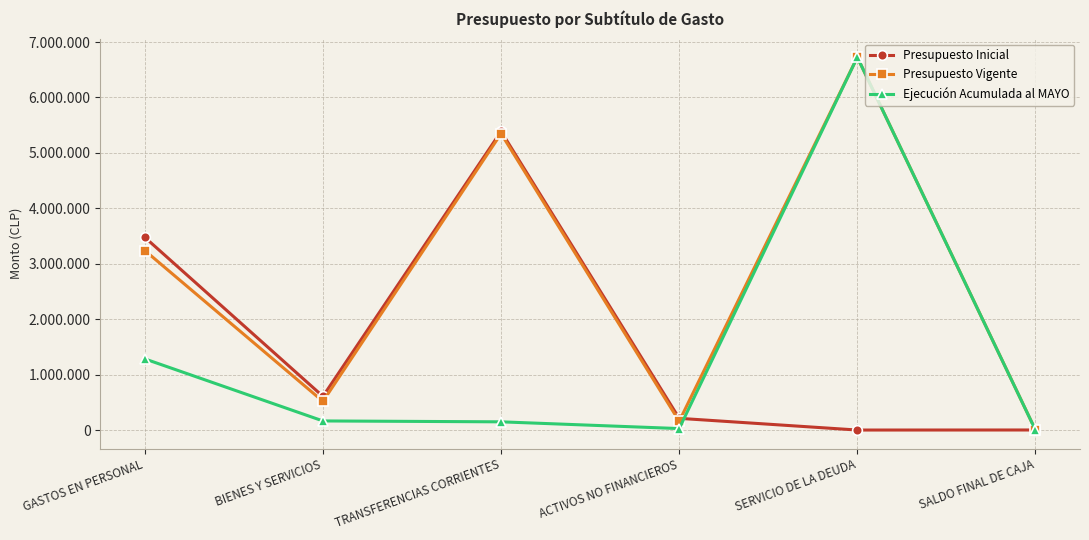

Is this an area chart (filled region under the line)?

No